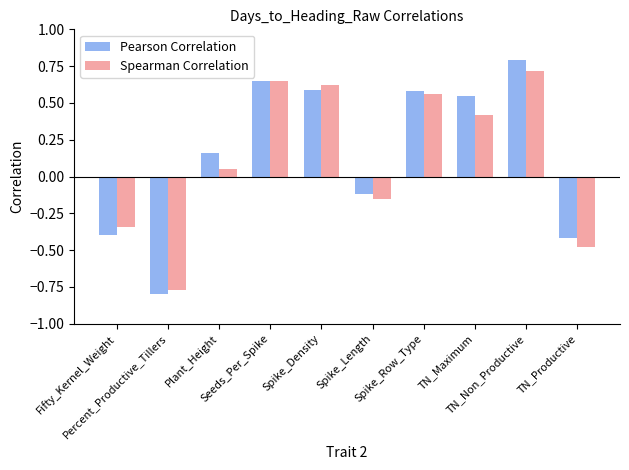

What is the maximum value for Pearson Correlation?

0.8